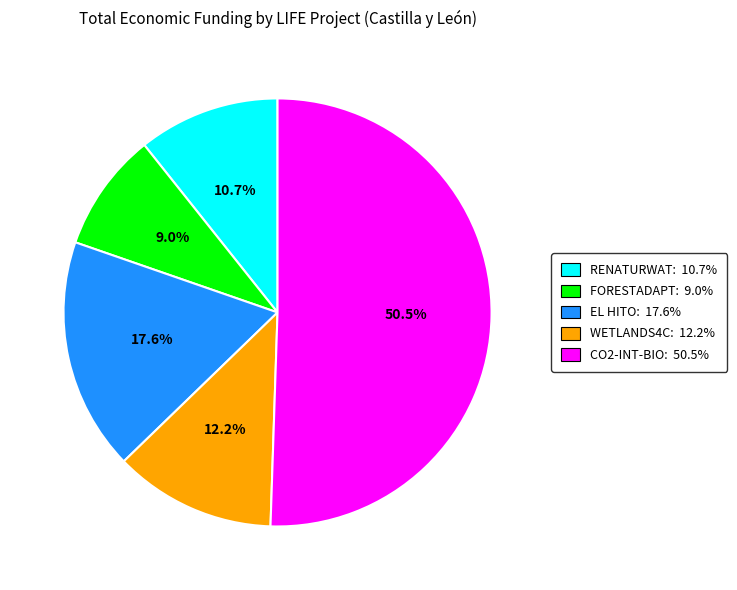

What percentage do FORESTADAPT: 9.0% and RENATURWAT: 10.7% together represent?

19.7%